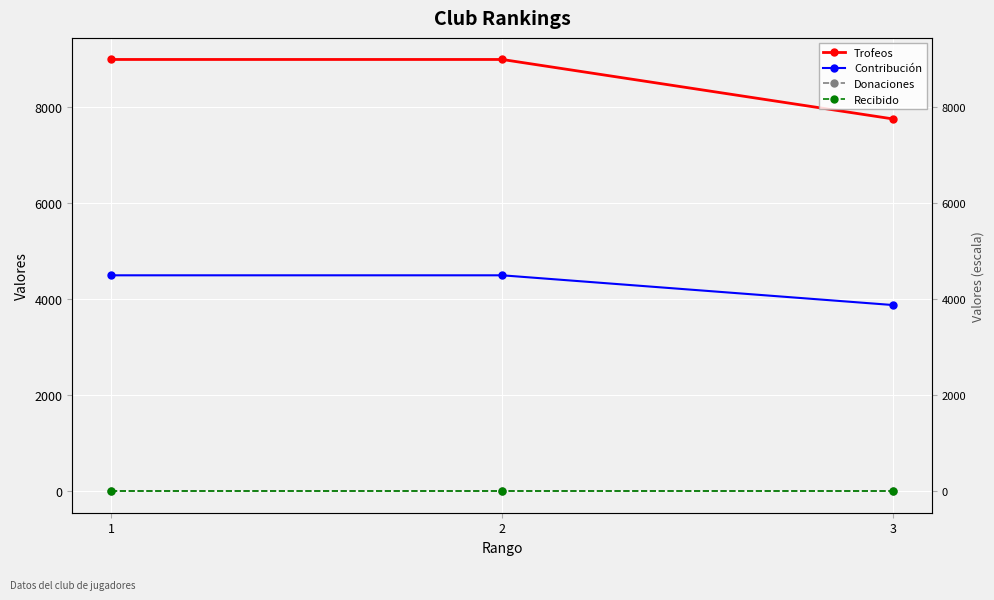

At which category does the chart reach its minimum across all series?

1